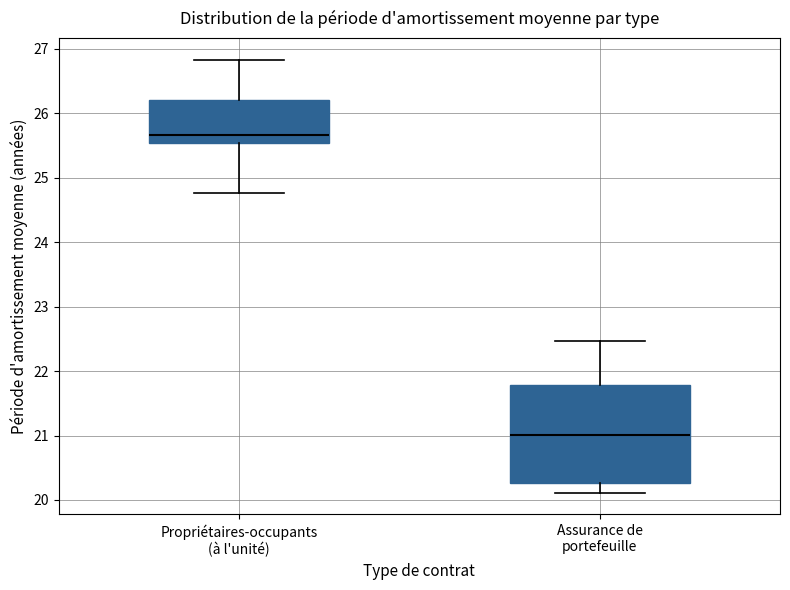

Which box has the highest median line?

Propriétaires-occupants (à l'unité)